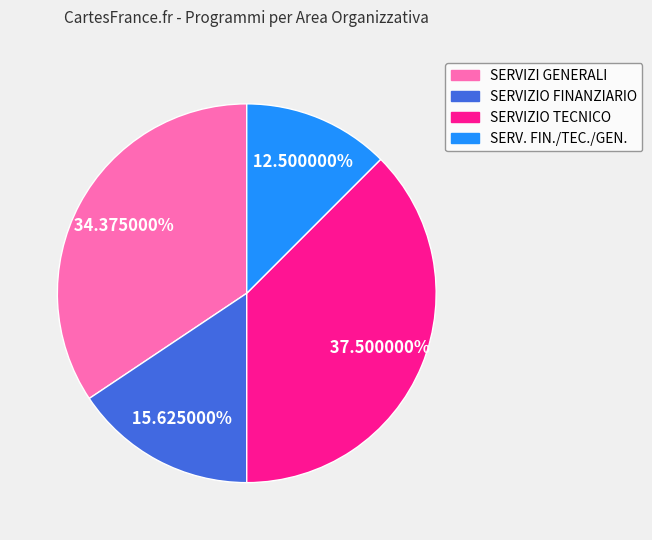

Between SERV. FIN./TEC./GEN. and SERVIZIO FINANZIARIO, which is larger?

SERVIZIO FINANZIARIO